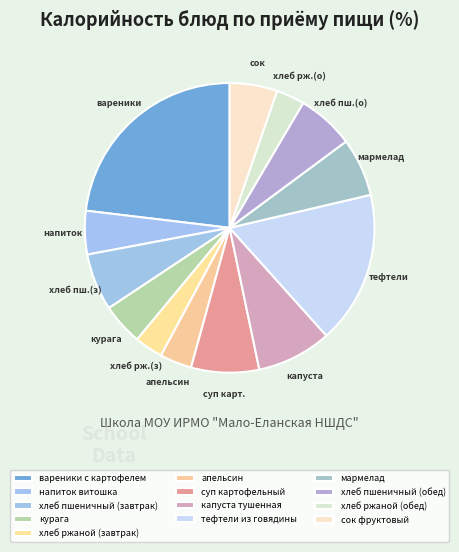

Approximately how many times larger is the value at тефтели из говядины compared to сок фруктовый?

3.2